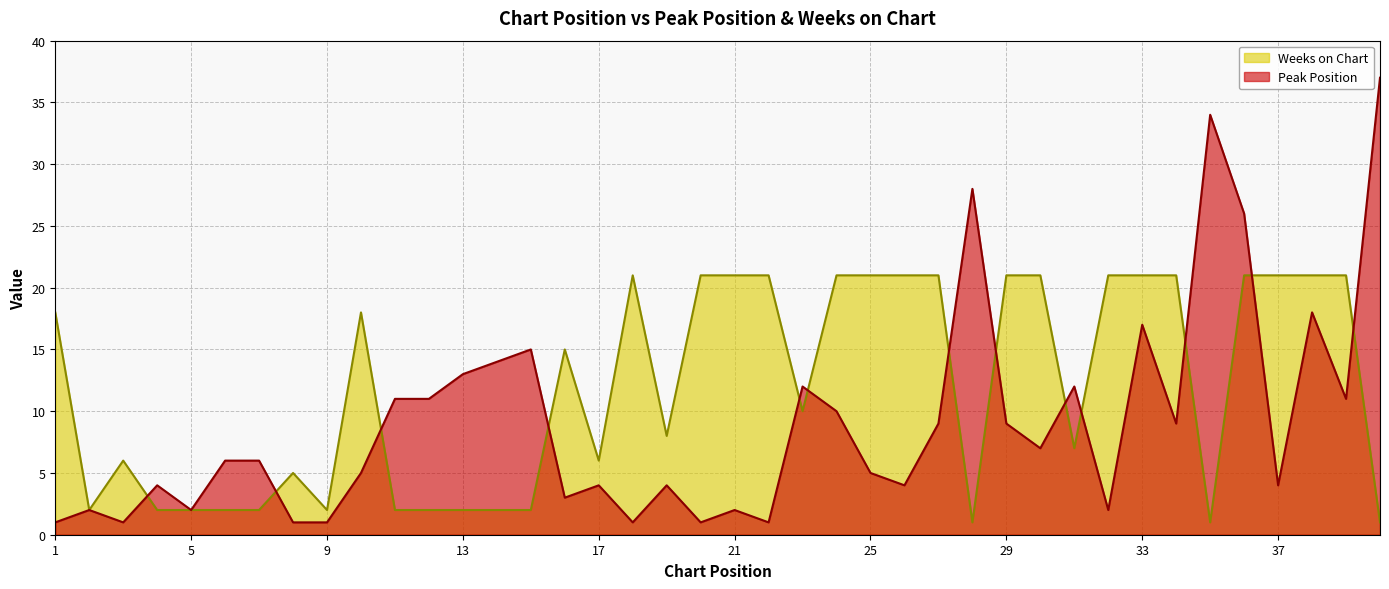

What are all the series names shown in the legend?

Weeks on Chart, Peak Position